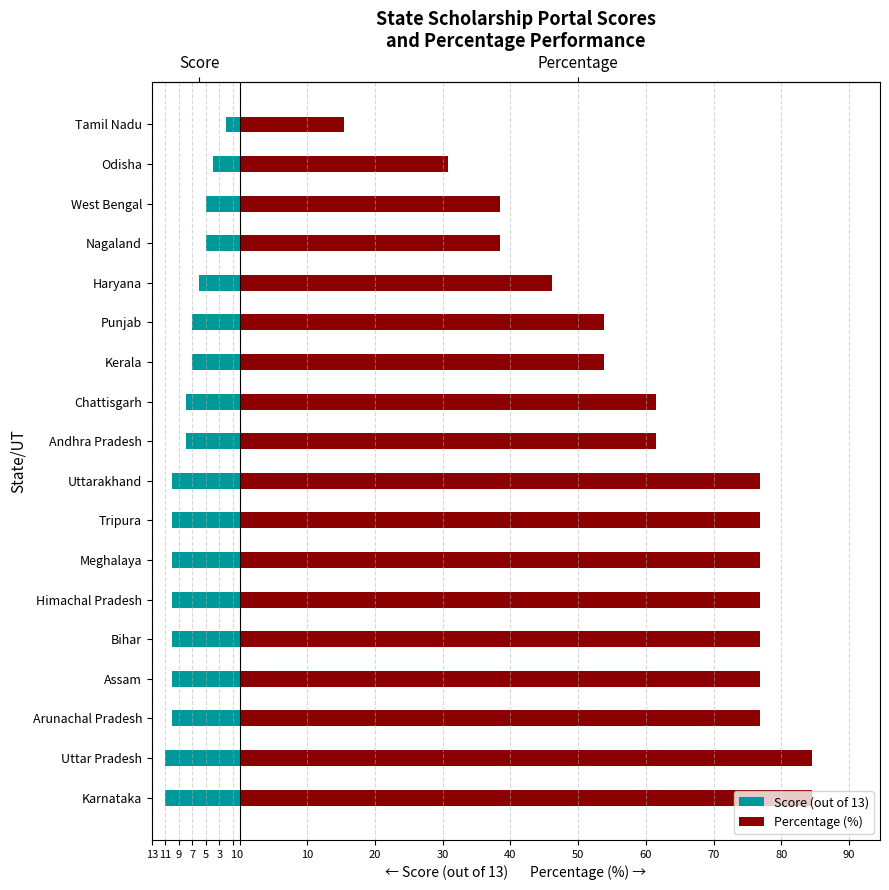

What is the difference between the maximum and minimum values in the Score (out of 13) series?

9.0